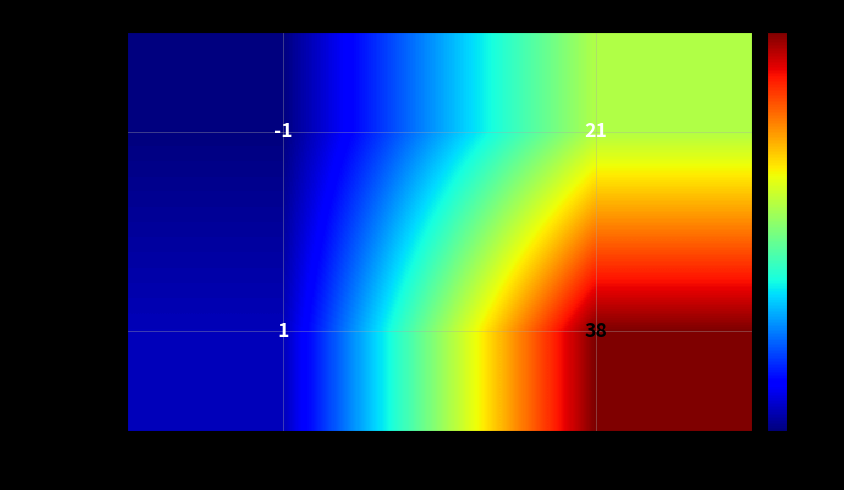

What is the average value of the 22ad84d2d7… series?

10